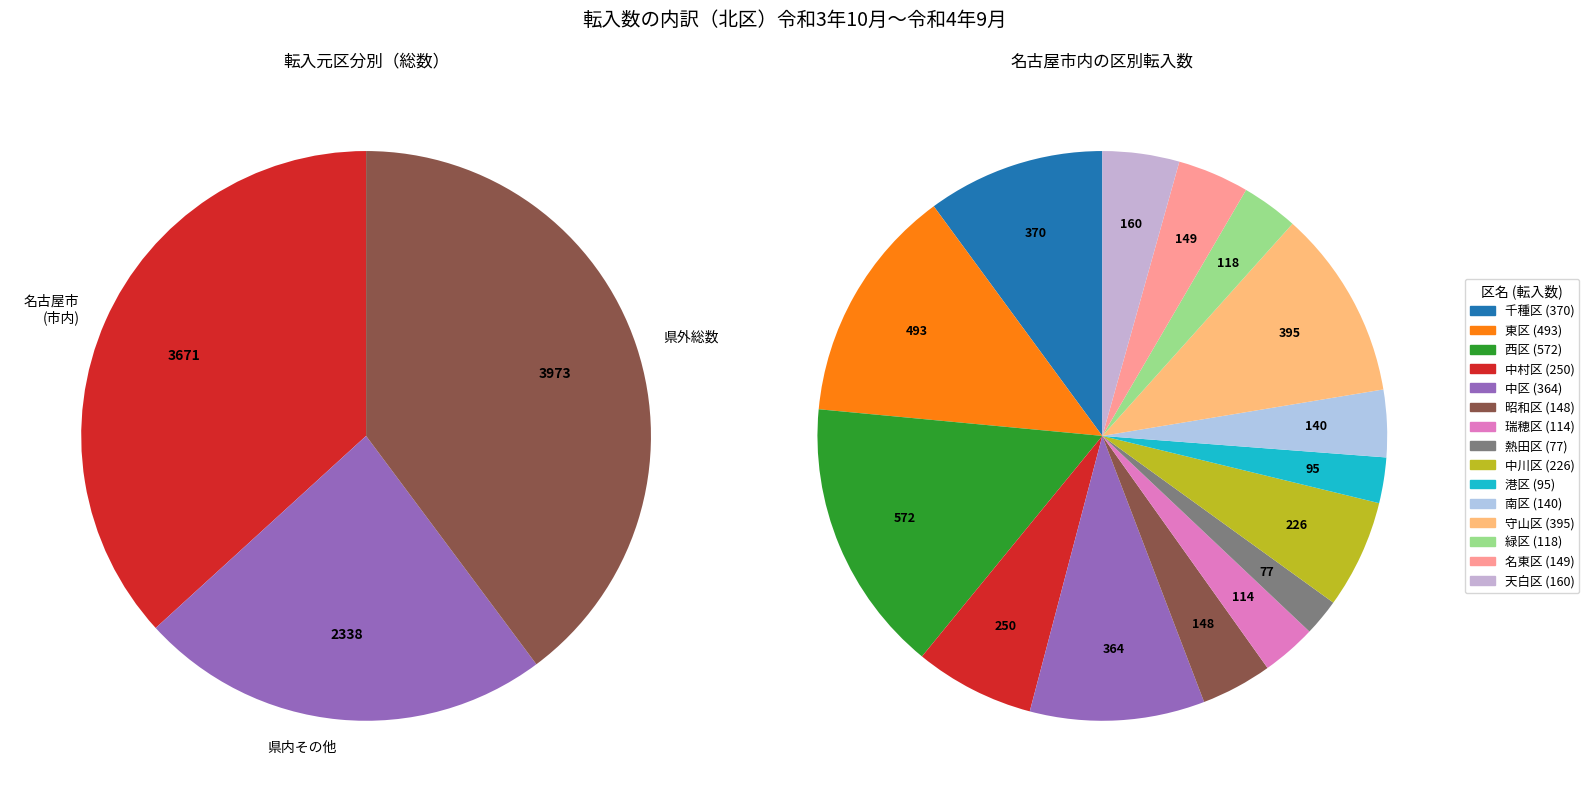

Which has a higher value, 港区 or 総数?

総数